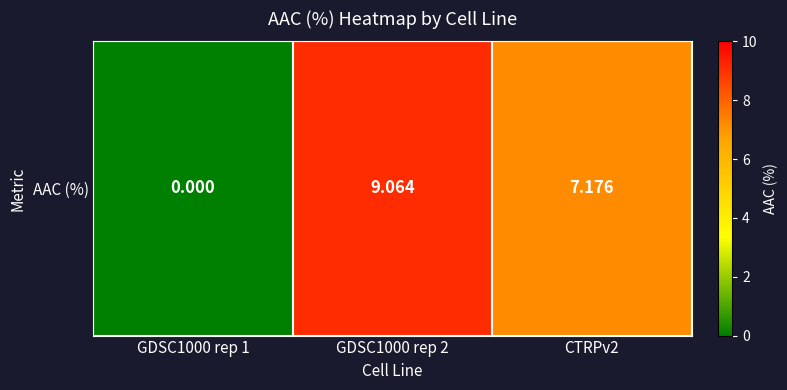

Where does the data first go above 7?

GDSC1000 rep 2